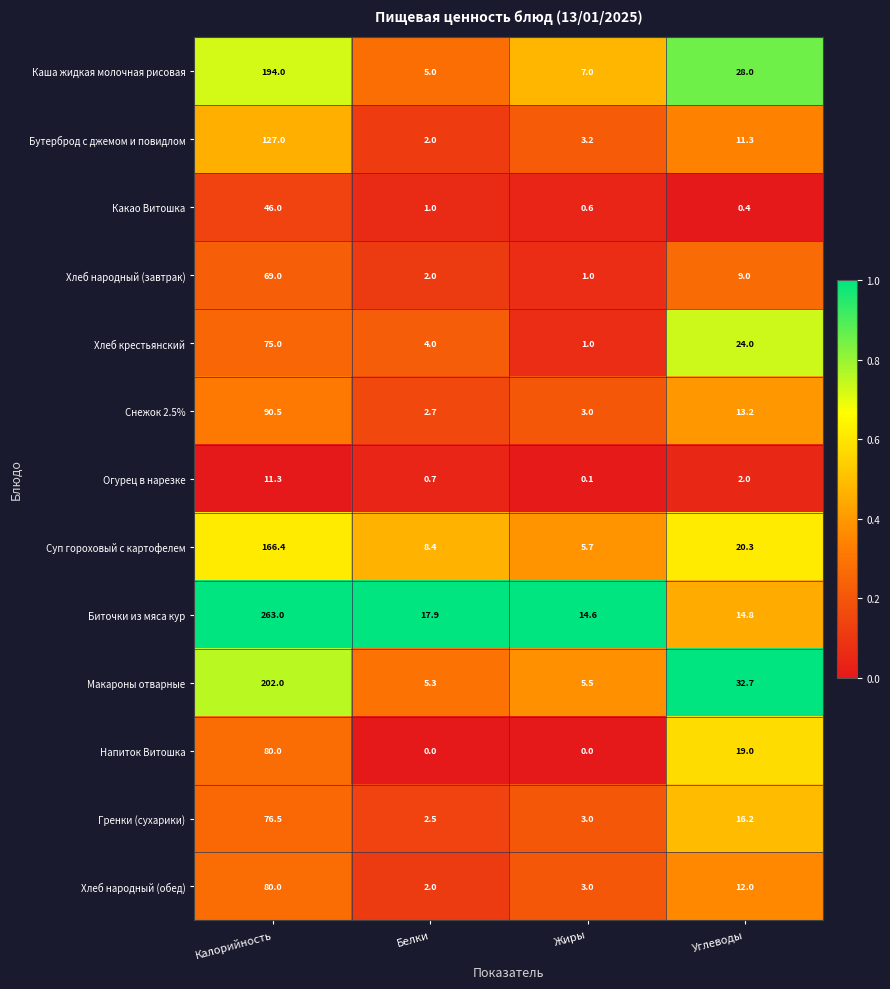

At which label is Хлеб народный (завтрак) closest to 35?

Углеводы